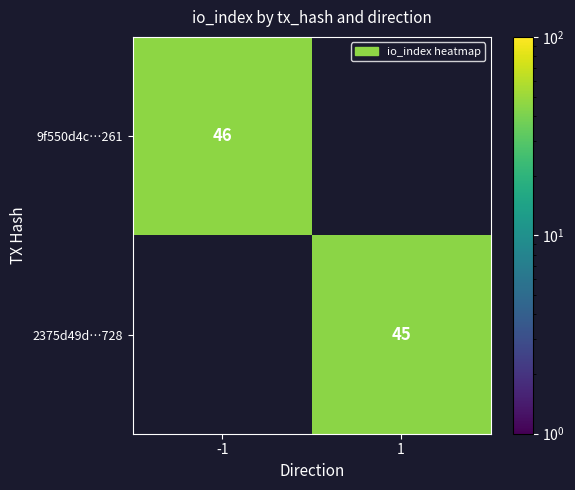

True or false: 2375d49d…728 has a value of 45 at 1.

True